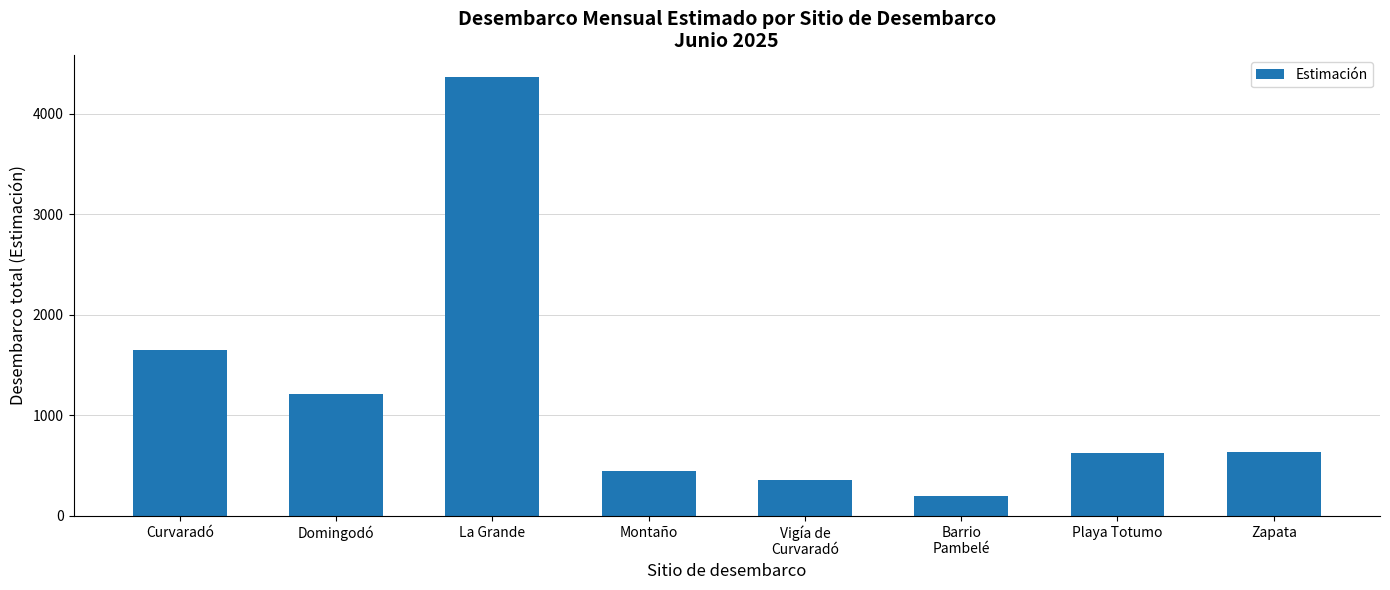

What is the maximum value shown in the chart?

4360.6